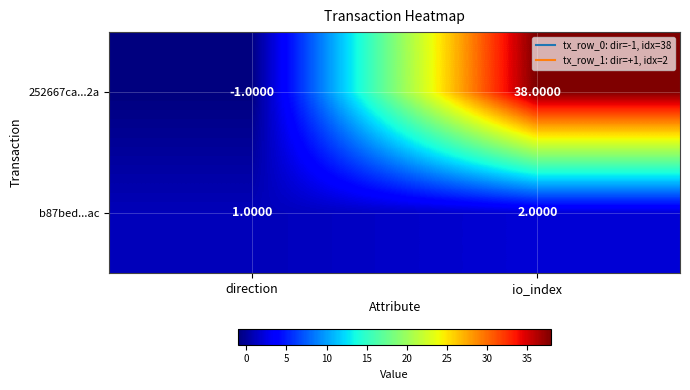

At how many categories does at least one series exceed 36?

1